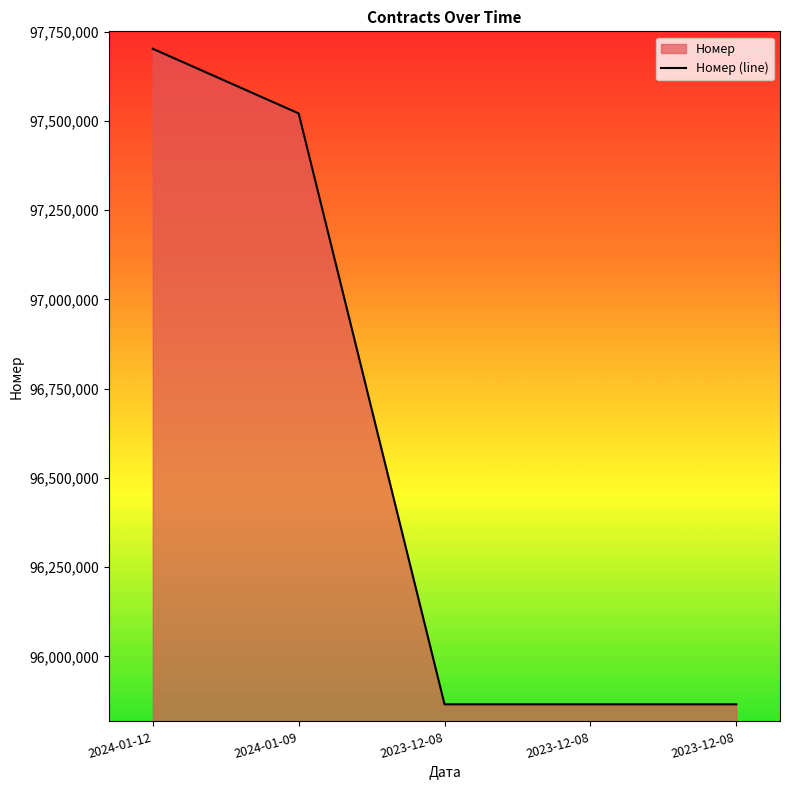

What is the difference between the second highest and second lowest values?

1655569